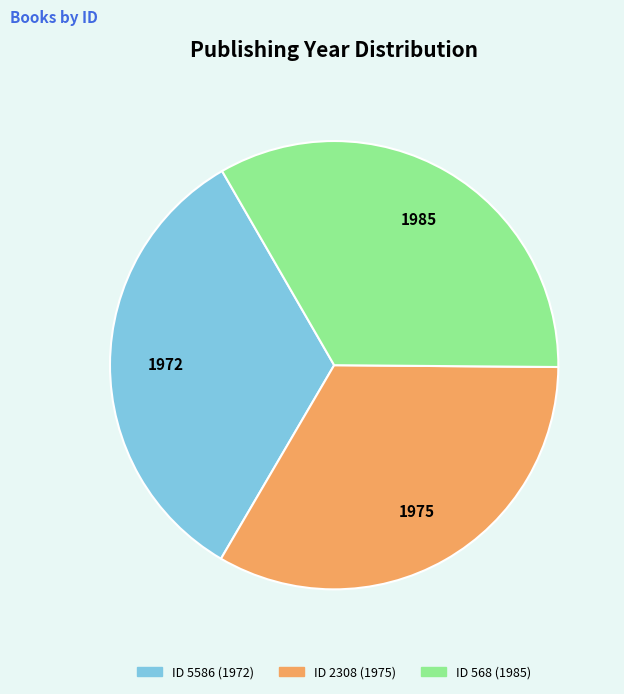

Is there any slice that represents more than half of the pie?

No